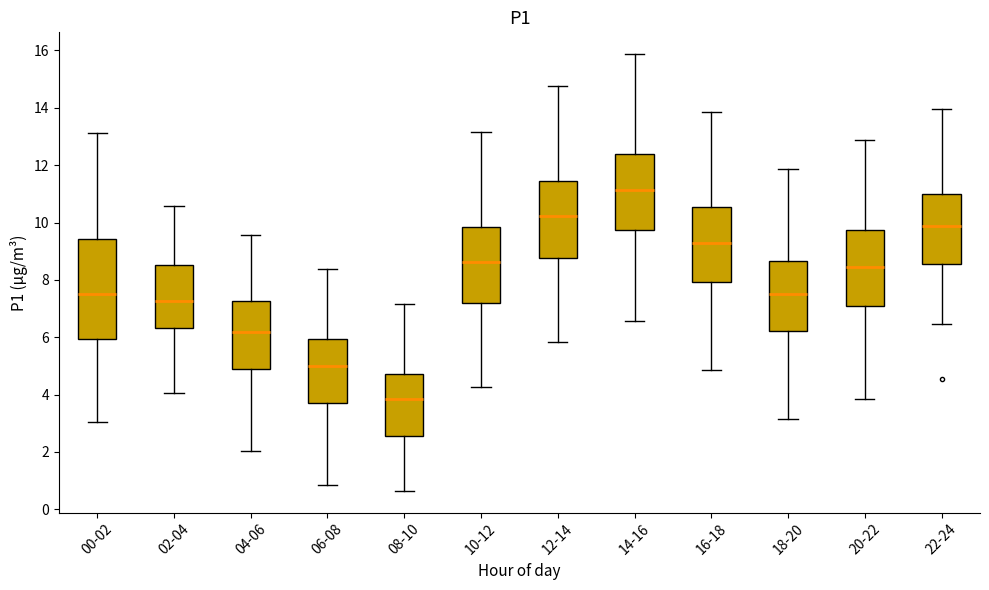

Reading left to right, transcribe this box plot: for each box, give where its median line is, the range the box spans, and where its two whiskers end, as read against the y-axis. The values are not printed on the chart, so give them approximately, as read against the axis.

00-02: median 7.6, box 6.0 to 9.4, whiskers 3.0 to 13.2
02-04: median 7.2, box 6.4 to 8.6, whiskers 4.0 to 10.6
04-06: median 6.2, box 5.0 to 7.2, whiskers 2.0 to 9.6
06-08: median 5.0, box 3.8 to 6.0, whiskers 0.8 to 8.4
08-10: median 3.8, box 2.6 to 4.8, whiskers 0.6 to 7.2
10-12: median 8.6, box 7.2 to 9.8, whiskers 4.2 to 13.2
12-14: median 10.2, box 8.8 to 11.4, whiskers 5.8 to 14.8
14-16: median 11.2, box 9.8 to 12.4, whiskers 6.6 to 15.8
16-18: median 9.2, box 8.0 to 10.6, whiskers 4.8 to 13.8
18-20: median 7.6, box 6.2 to 8.6, whiskers 3.2 to 11.8
20-22: median 8.4, box 7.0 to 9.8, whiskers 3.8 to 12.8
22-24: median 9.8, box 8.6 to 11.0, whiskers 6.4 to 14.0